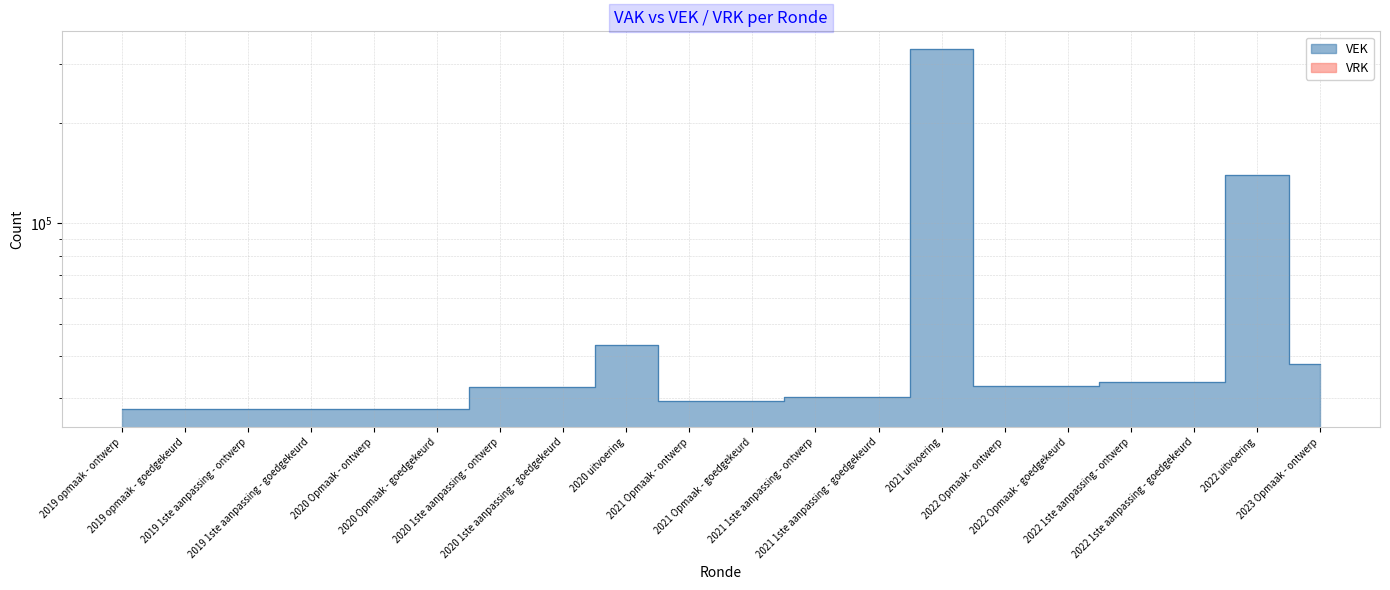

List the labels in order of value, smallest first.

2020 Opmaak - ontwerp, 2020 Opmaak - goedgekeurd, 2019 1ste aanpassing - ontwerp, 2019 1ste aanpassing - goedgekeurd, 2019 opmaak - ontwerp, 2019 opmaak - goedgekeurd, 2021 Opmaak - ontwerp, 2021 Opmaak - goedgekeurd, 2021 1ste aanpassing - ontwerp, 2021 1ste aanpassing - goedgekeurd, 2020 1ste aanpassing - ontwerp, 2020 1ste aanpassing - goedgekeurd, 2022 Opmaak - ontwerp, 2022 Opmaak - goedgekeurd, 2022 1ste aanpassing - ontwerp, 2022 1ste aanpassing - goedgekeurd, 2023 Opmaak - ontwerp, 2020 uitvoering, 2022 uitvoering, 2021 uitvoering